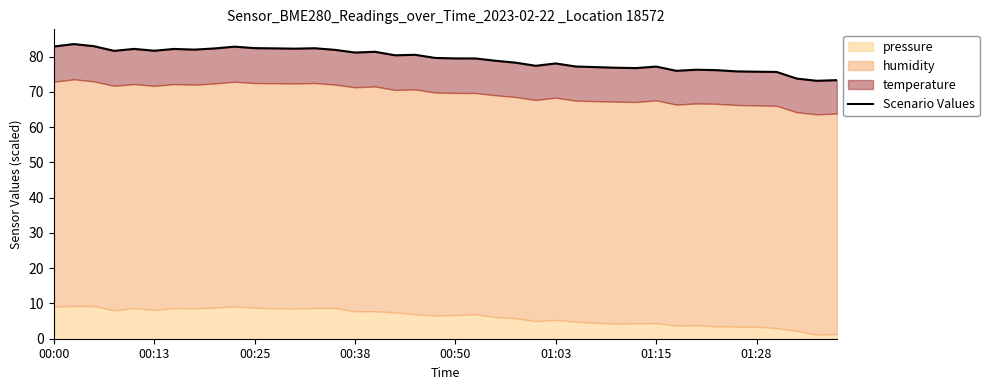

What is the change in value from 35 to 36?

-0.1